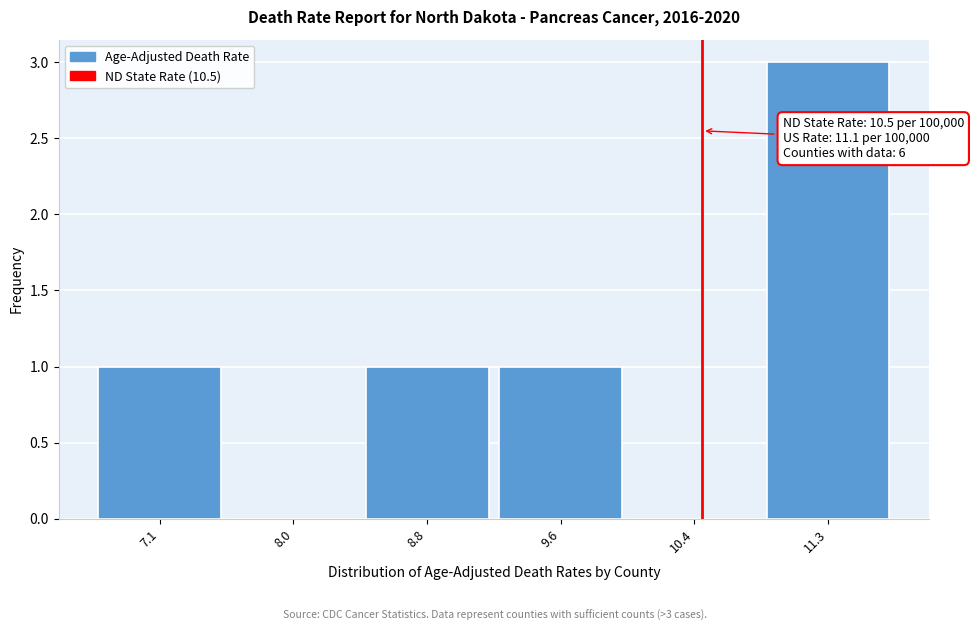

Over which range of the x-axis is the bar tallest?

10.9 to 11.7